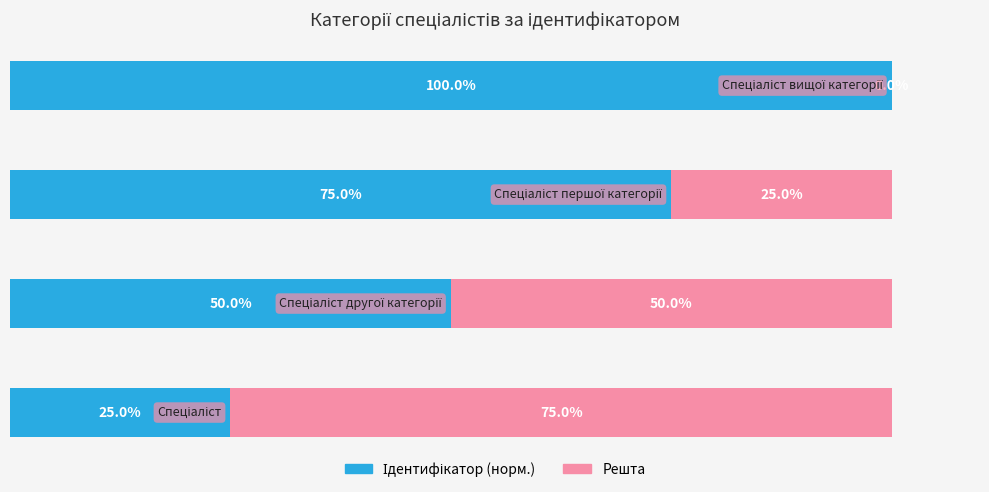

What is the difference between the second highest and second lowest values in the Ідентифікатор (норм.) series?

25